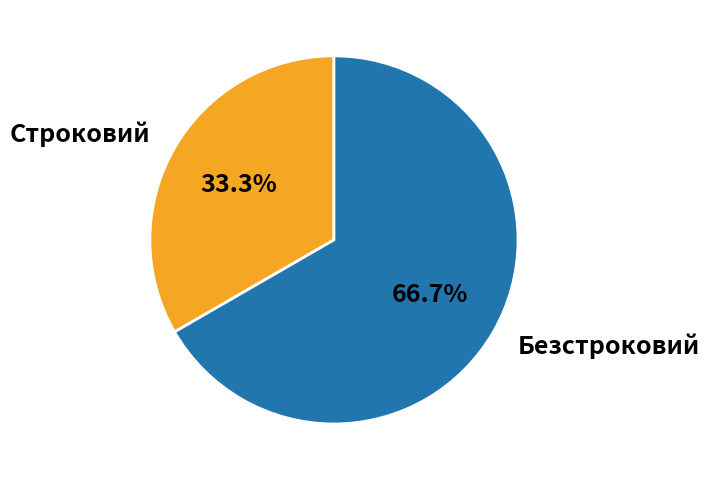

What is the ratio of the value at Строковий to the value at Безстроковий?

0.5